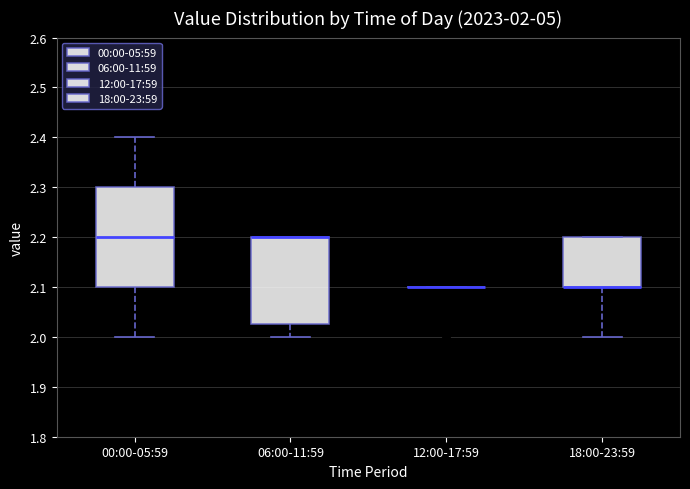

Comparing the boxes themselves (not the whiskers), which one is the tallest?

00:00-05:59